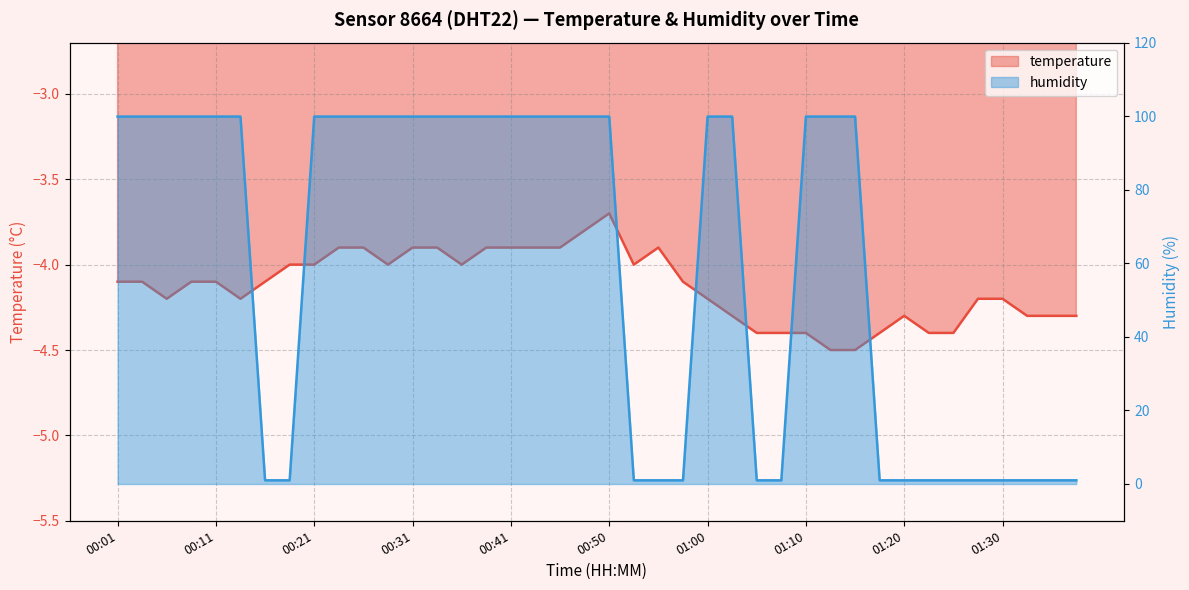

Rank the series by their maximum value, from highest to lowest.

humidity, temperature